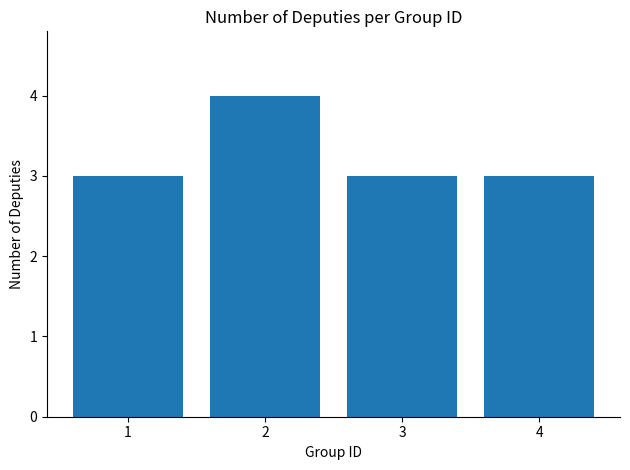

Are the bars horizontal?

No